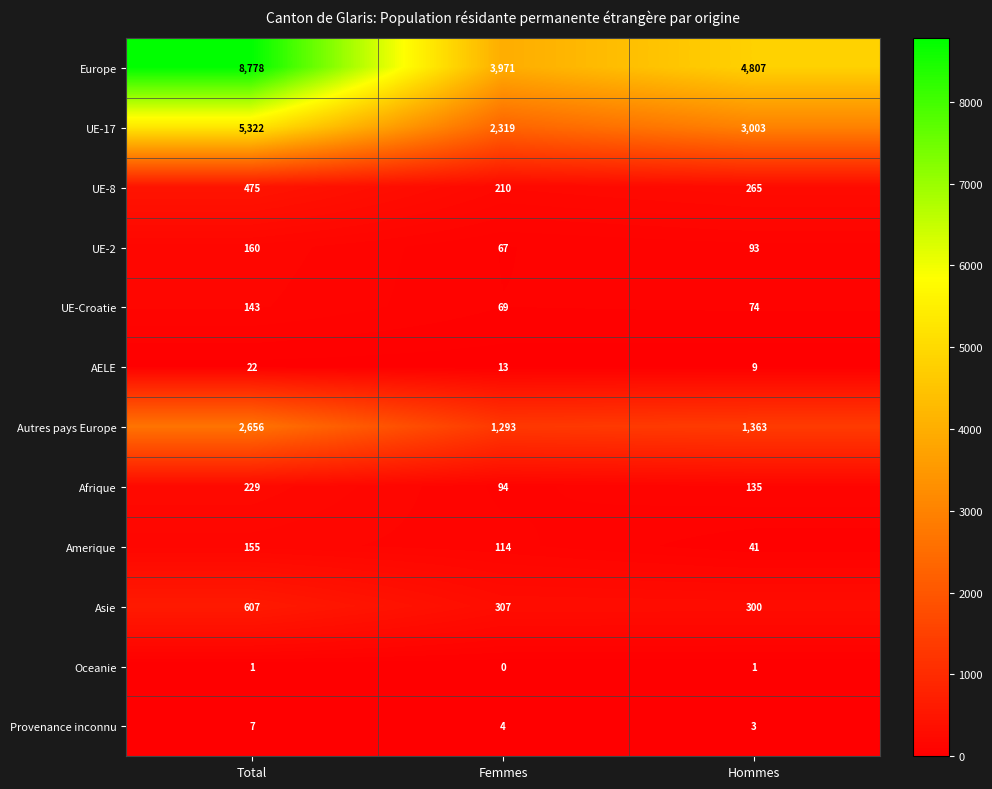

Count the number of categories in the chart.

3